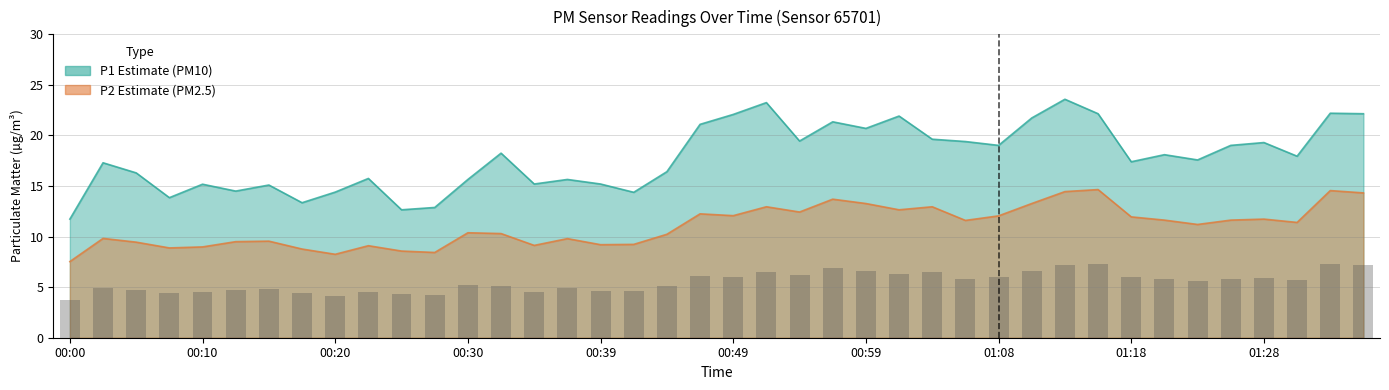

What is the maximum value shown in the chart?

23.6